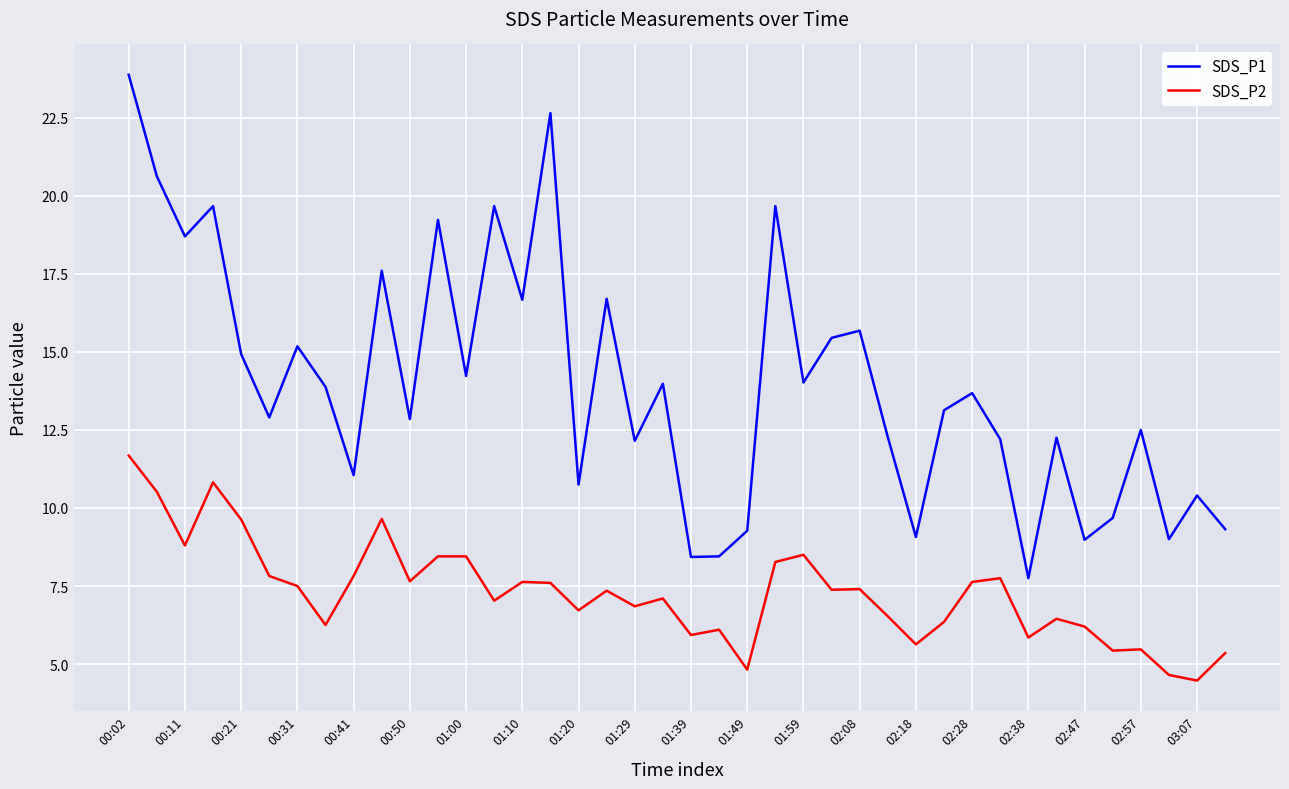

True or false: SDS_P2 and SDS_P1 cross at least once.

False